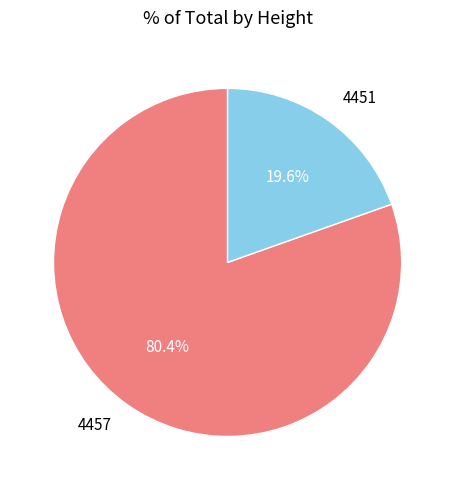

Rank the categories by value from lowest to highest.

4451, 4457